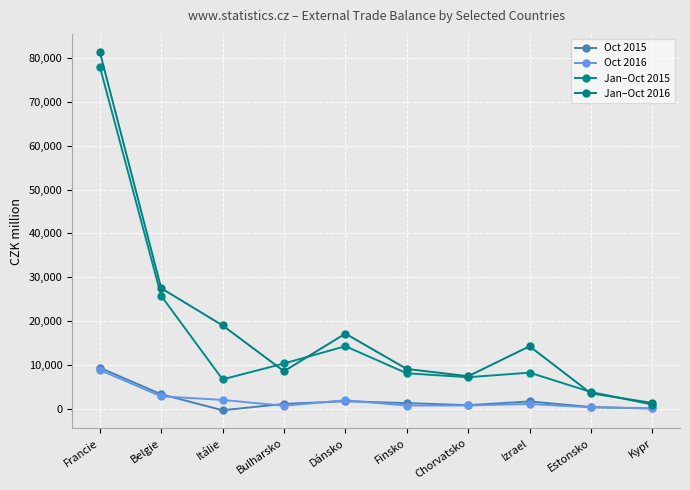

How many data points does each series have?

10